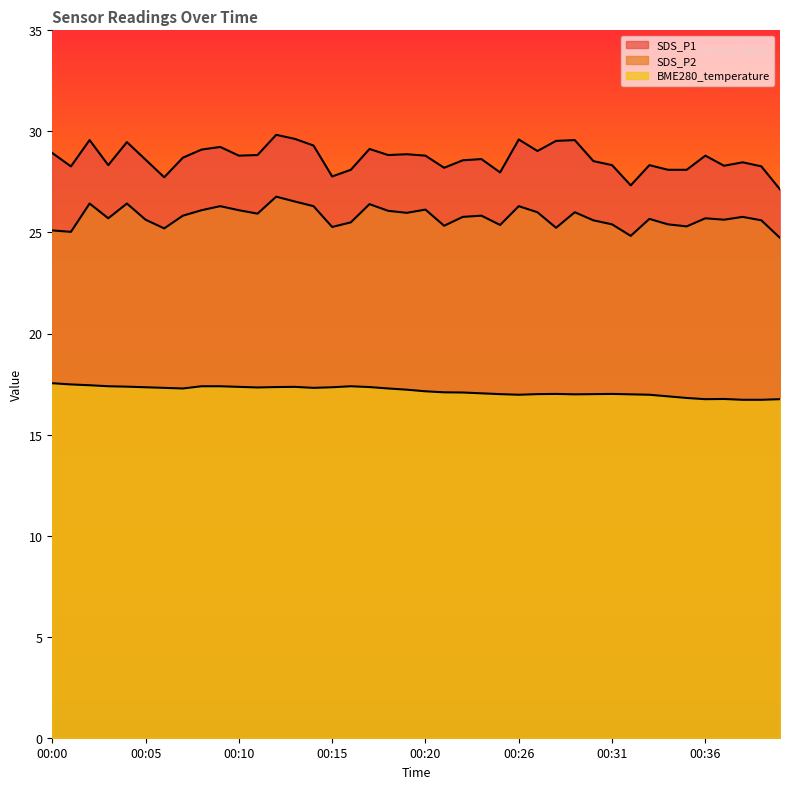

The value of BME280_temperature at 00:00 is 25.4. True or false?

False